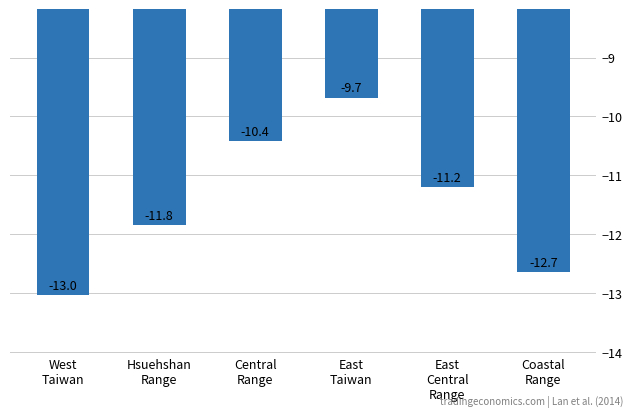

What is the difference between the maximum and second lowest values?

3.0